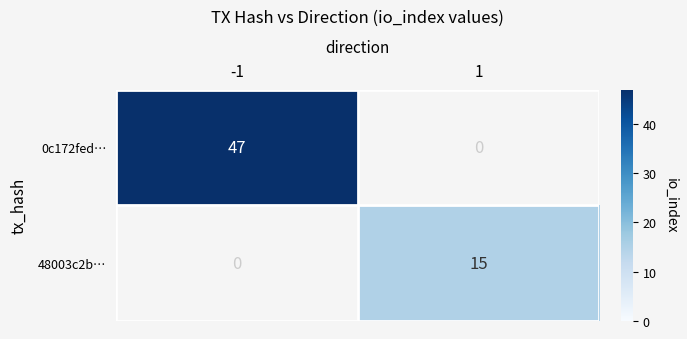

Is it true that 48003c2b… equals 9.9 at 1?

False